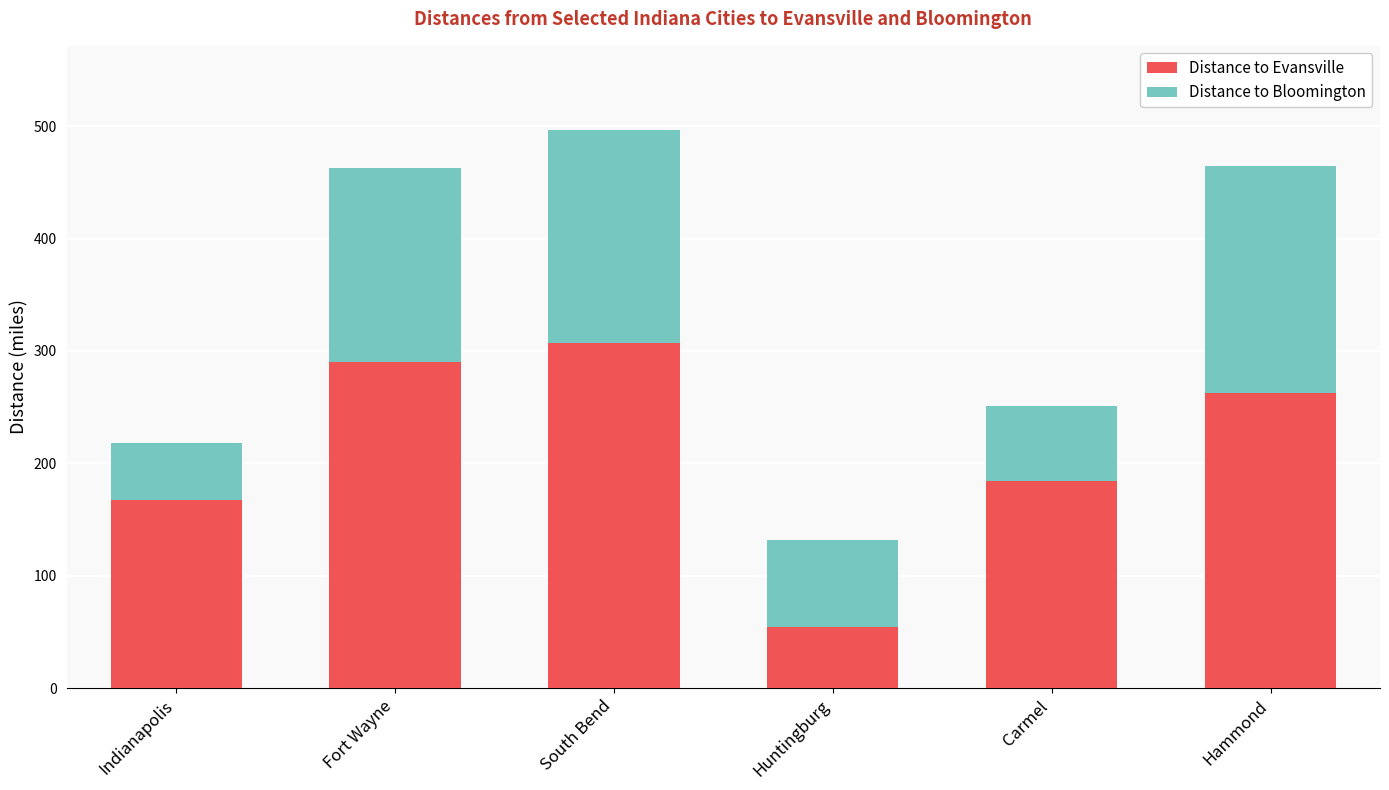

Count the number of data series in this chart.

2